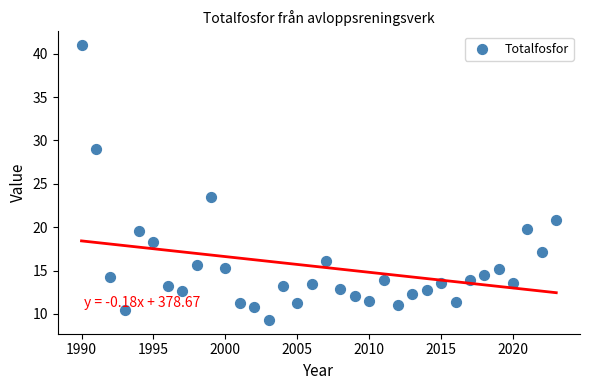

What Y value in the scatter plot is closest to 25?

23.5